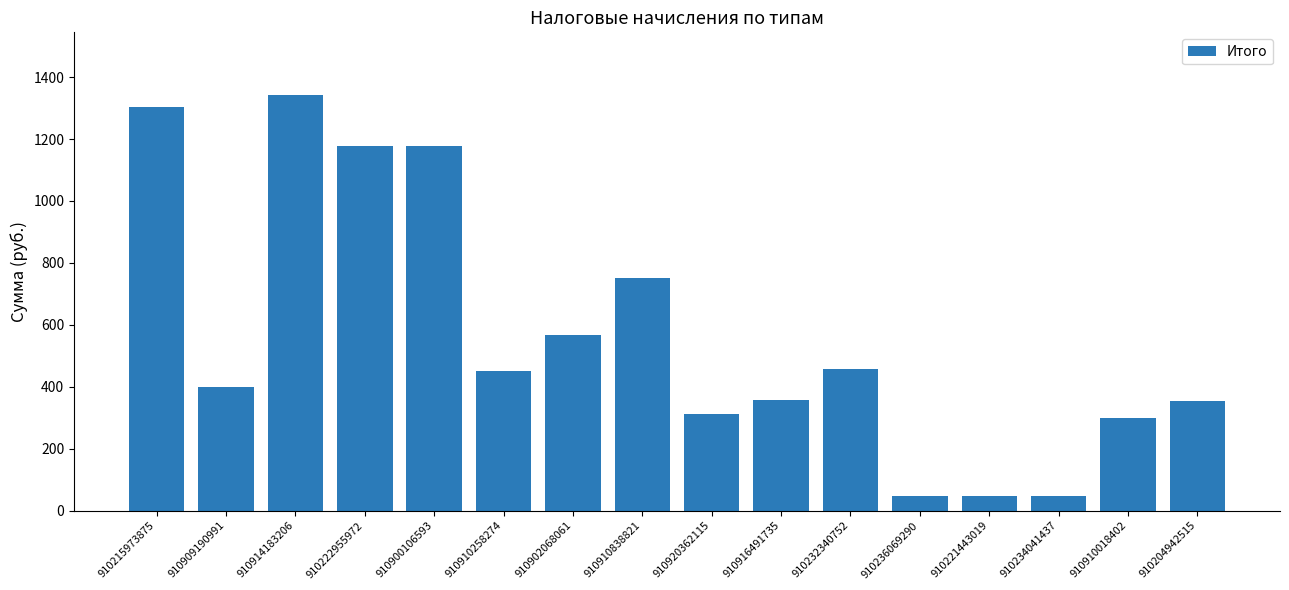

What is the ratio of the value at 910910838821 to the value at 910234041437?

16.3